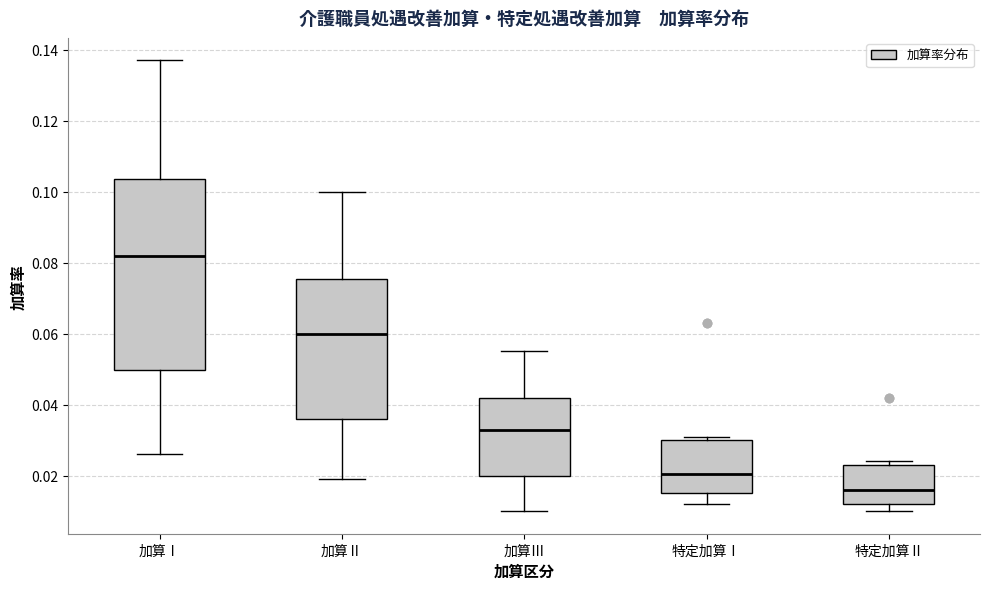

Where is the upper edge of the box for 特定加算Ⅱ on the y-axis? The values are not printed on the chart, so give them approximately, as read against the axis.

0.024